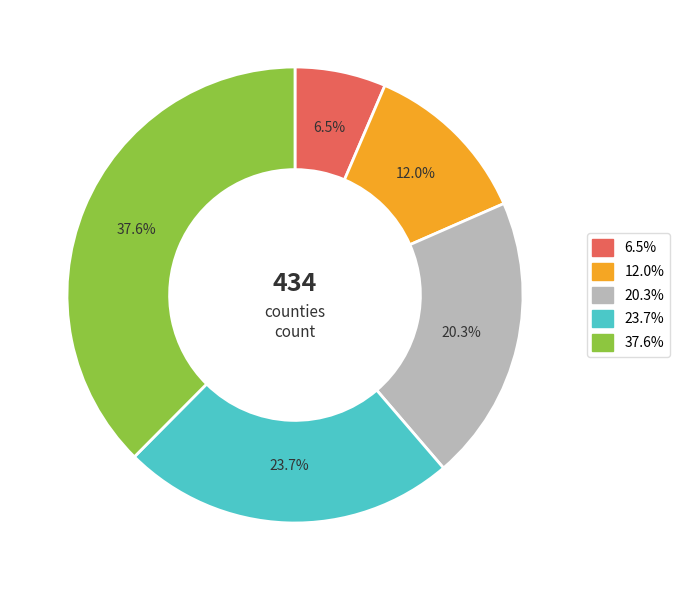

Is there any slice that represents more than half of the pie?

No